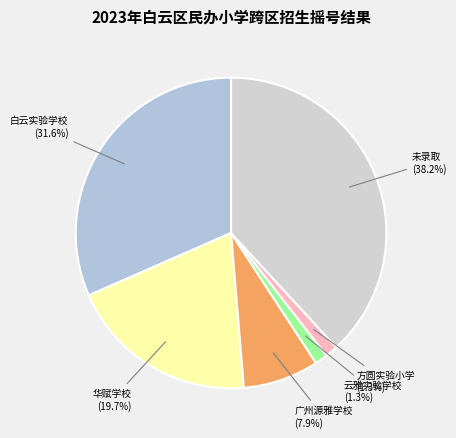

To the nearest percent, what portion does 未录取 represent?

38%